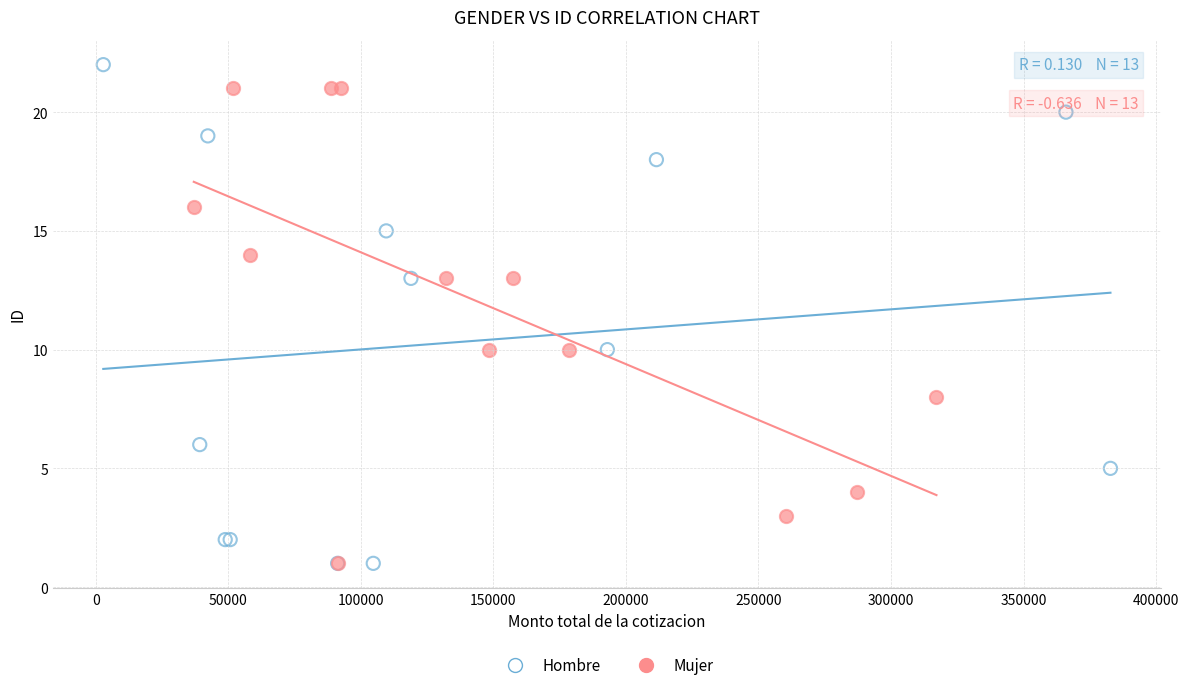

Which series reaches the maximum Y coordinate?

Hombre